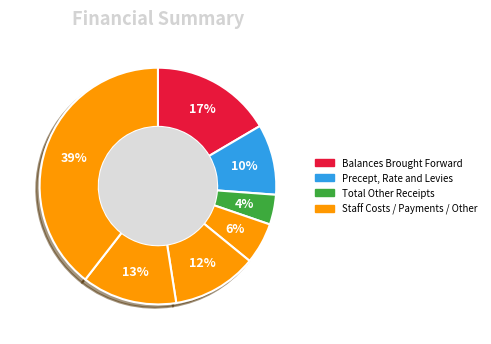

Count the number of slices in the pie.

7